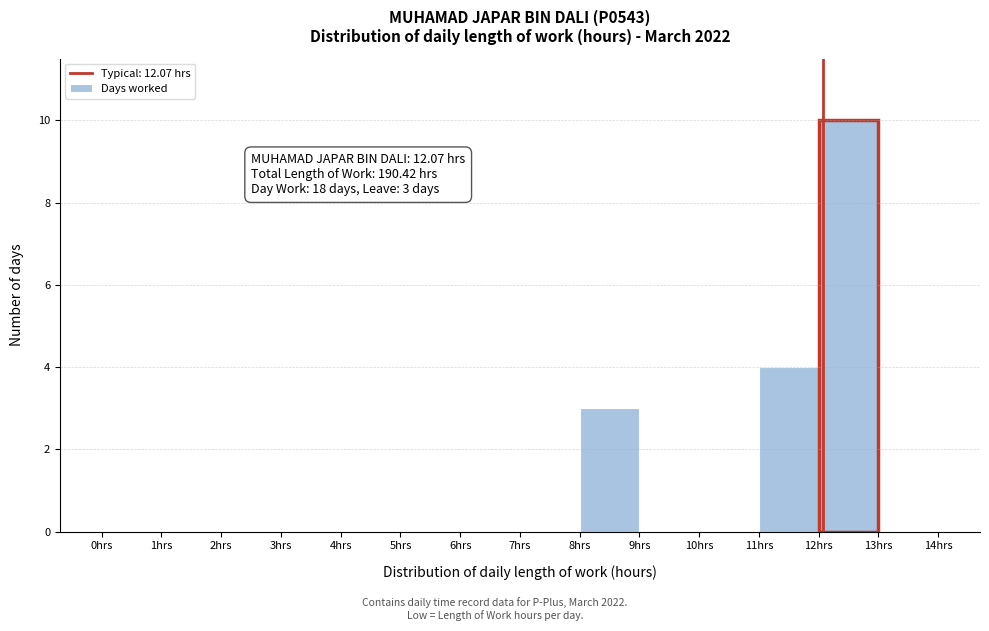

Which range on the x-axis has the tallest bar?

12 to 13